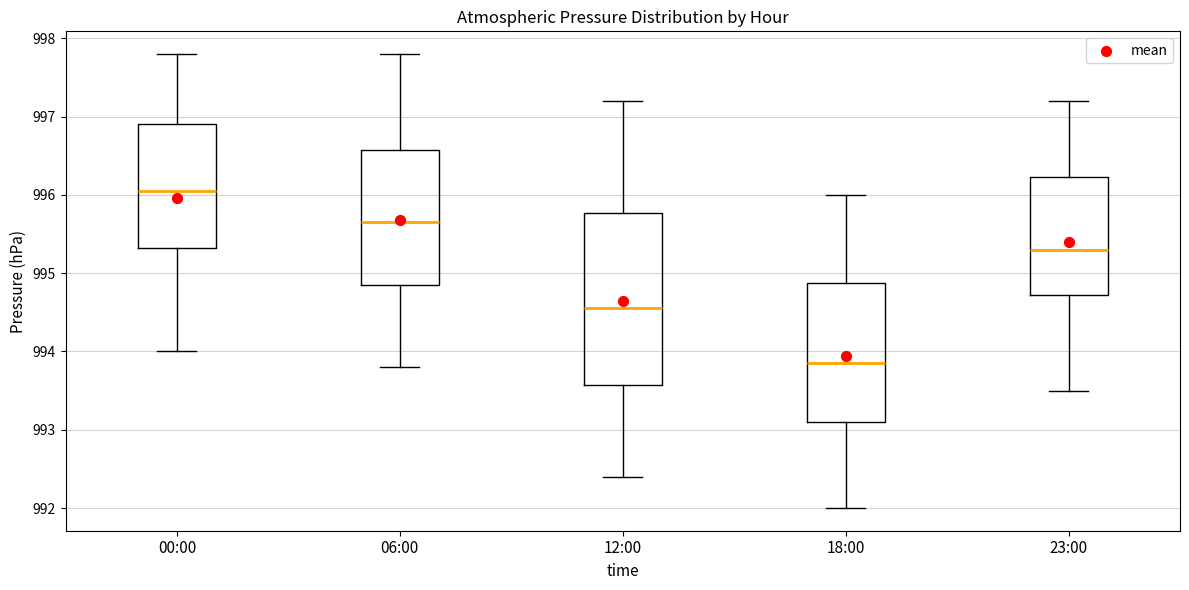

Reading left to right, transcribe this box plot: for each box, give where its median line is, the range the box spans, and where its two whiskers end, as read against the y-axis. The values are not printed on the chart, so give them approximately, as read against the axis.

00:00: median 996.1, box 995.3 to 996.9, whiskers 994.0 to 997.8
06:00: median 995.7, box 994.9 to 996.6, whiskers 993.8 to 997.8
12:00: median 994.6, box 993.6 to 995.8, whiskers 992.4 to 997.2
18:00: median 993.9, box 993.1 to 994.9, whiskers 992.0 to 996.0
23:00: median 995.3, box 994.7 to 996.2, whiskers 993.5 to 997.2